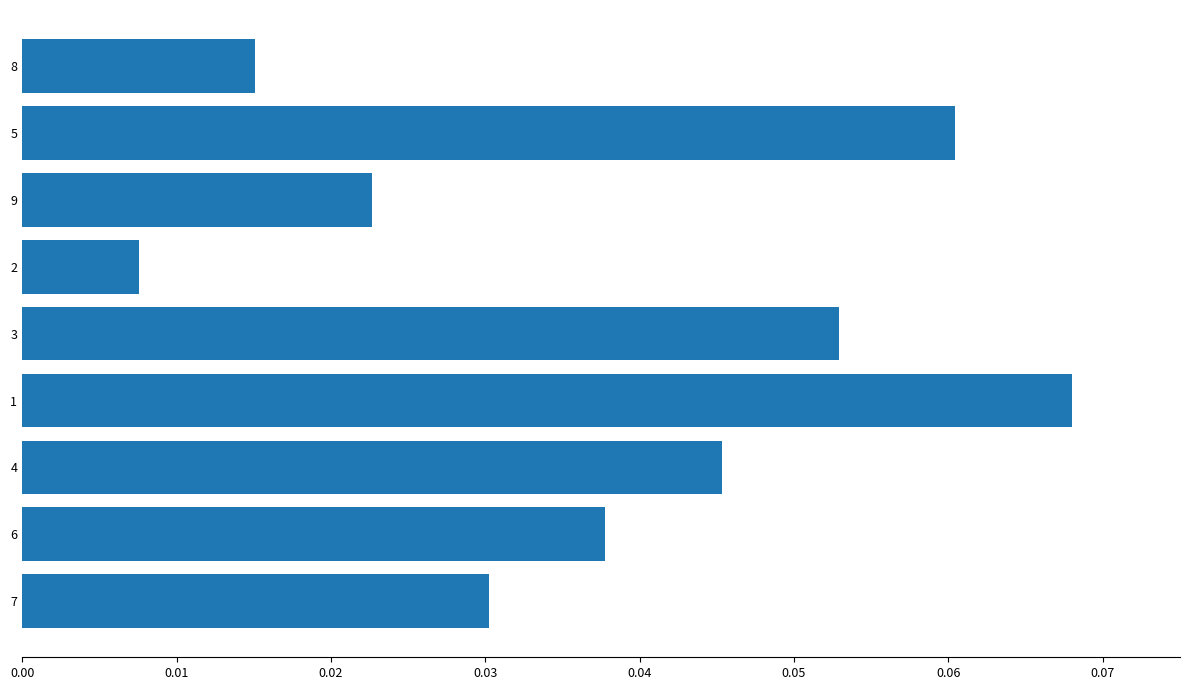

Between 2 and 5, which is larger?

5